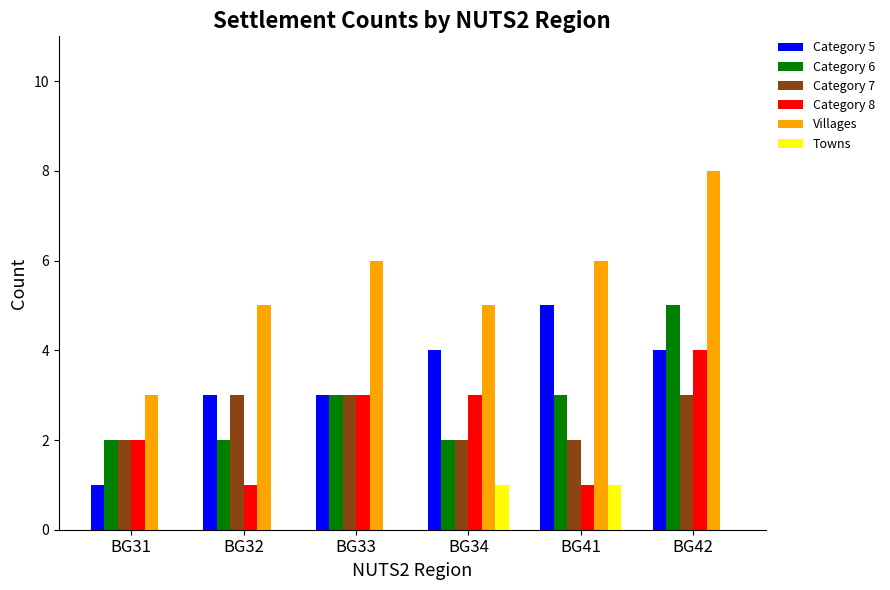

At which category is the sum across all series the highest?

BG42